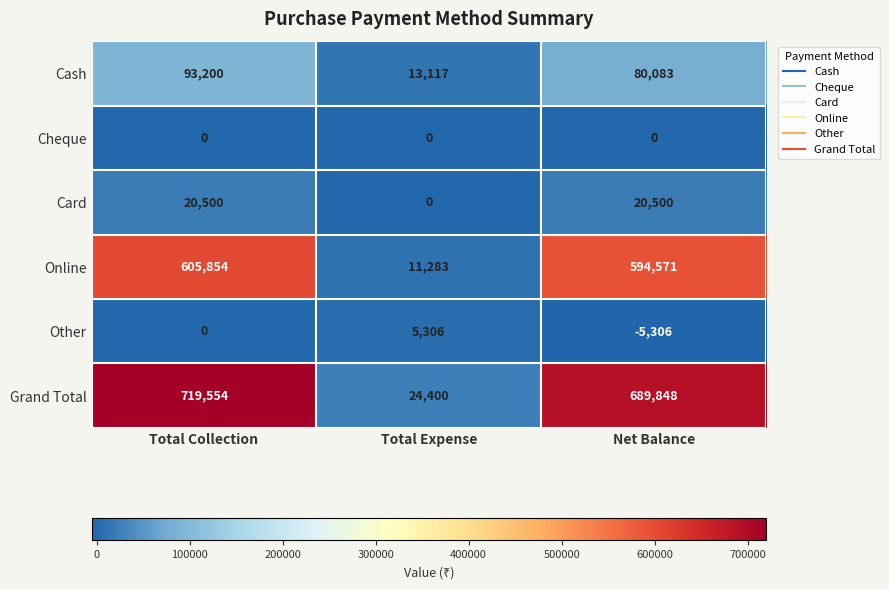

Reading left to right, list all the values displayed in this chart.

Cash: Total Collection=93200	Total Expense=13117	Net Balance=80083
Cheque: Total Collection=0	Total Expense=0	Net Balance=0
Card: Total Collection=20500	Total Expense=0	Net Balance=20500
Online: Total Collection=605854	Total Expense=11283	Net Balance=594571
Other: Total Collection=0	Total Expense=5306	Net Balance=-5306
Grand Total: Total Collection=719554	Total Expense=24400	Net Balance=689848